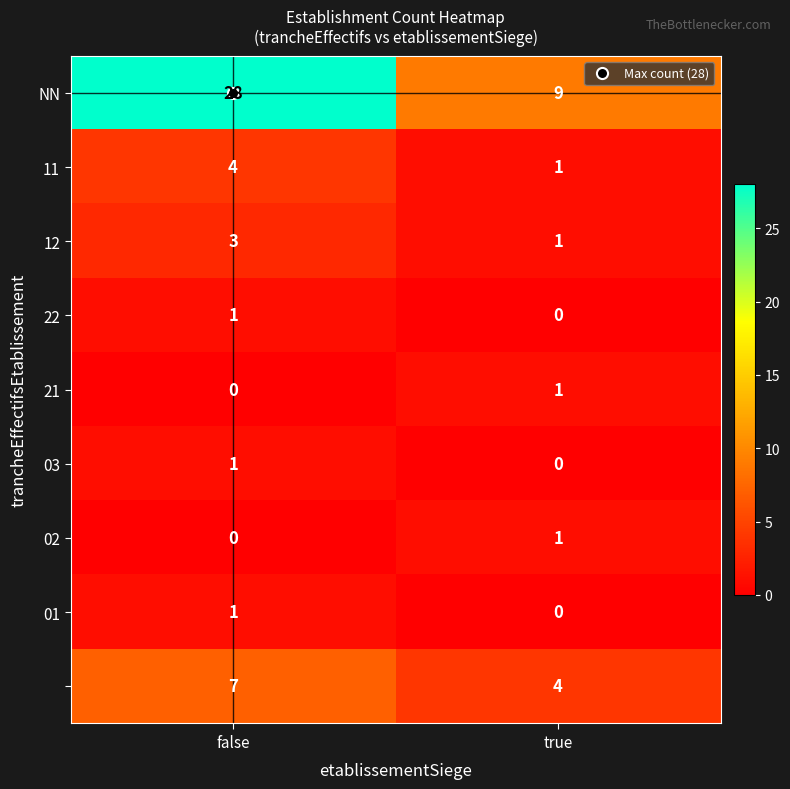

At which category does the chart reach its peak across all series?

false